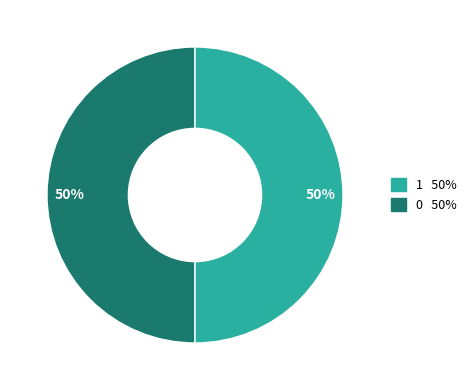

How many segments does this pie chart have?

2